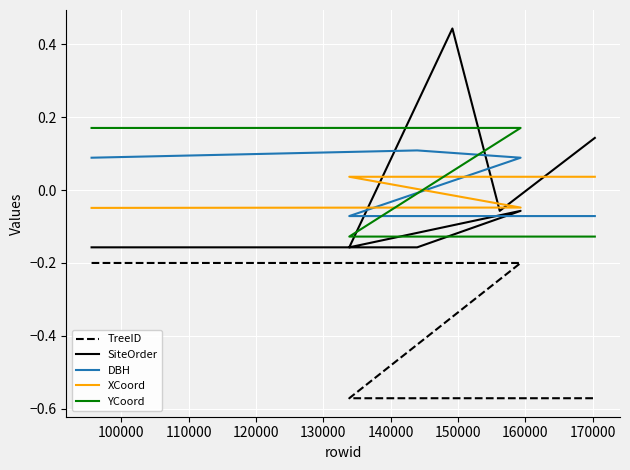

What is the greatest value displayed?

0.4